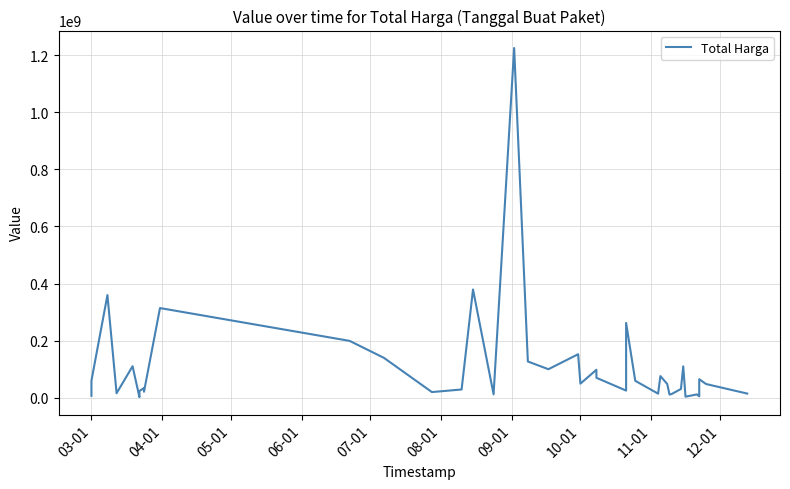

What is the average value?

109389879